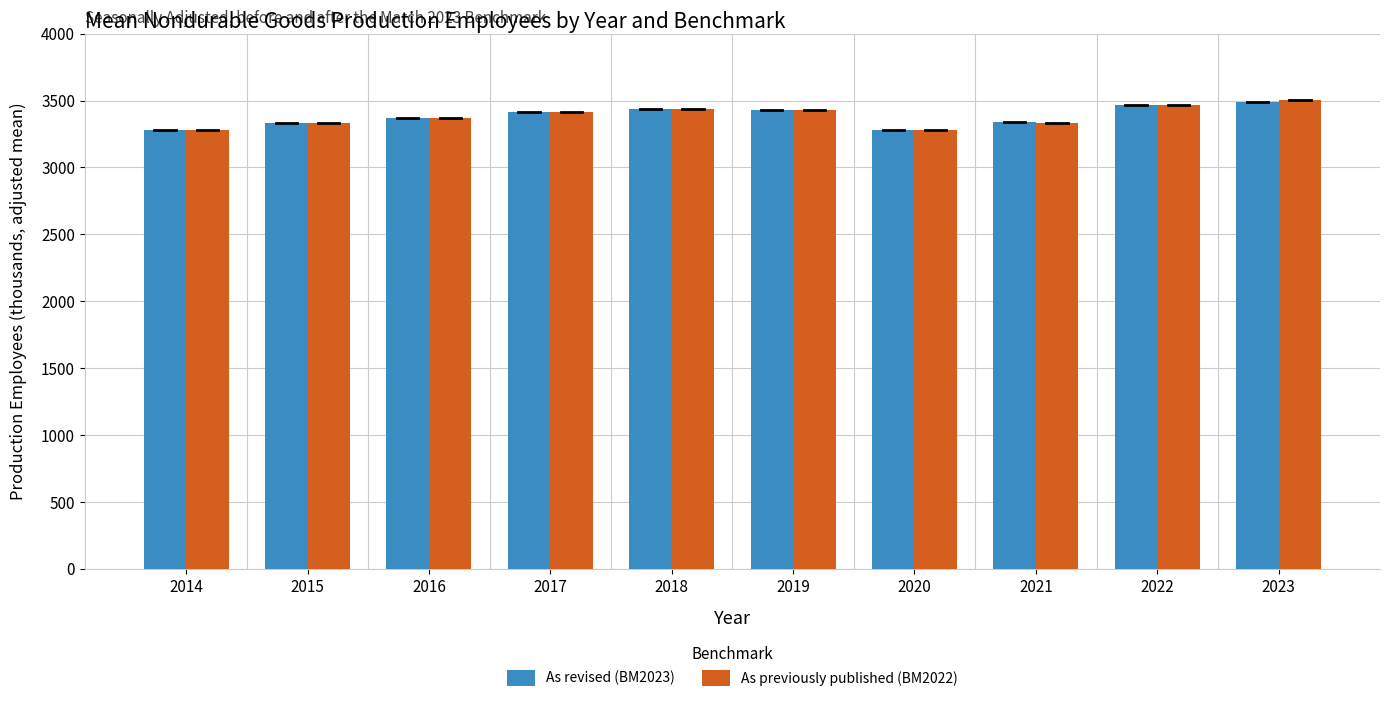

How many categories are shown in the chart?

10